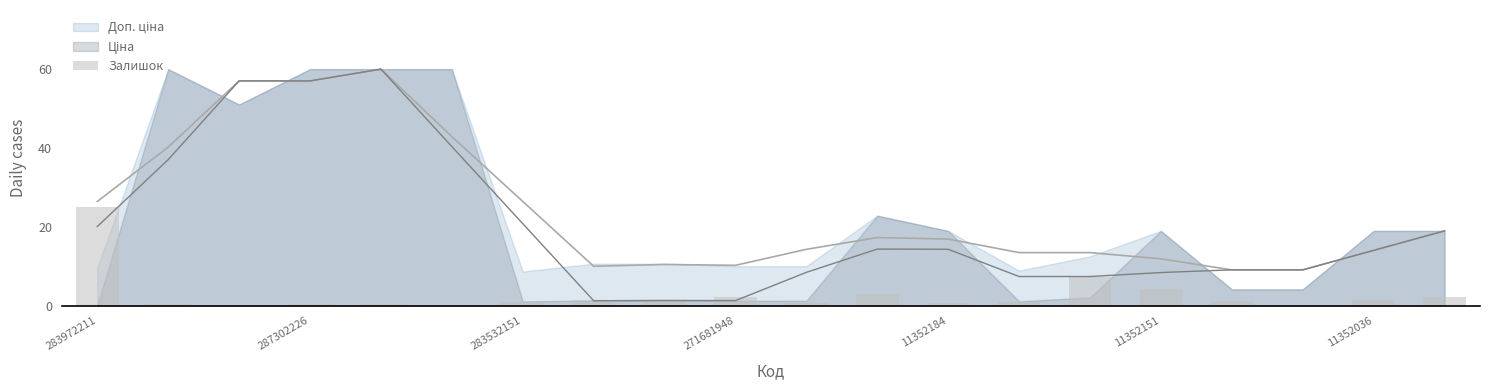

Does the chart contain stacked bars?

No